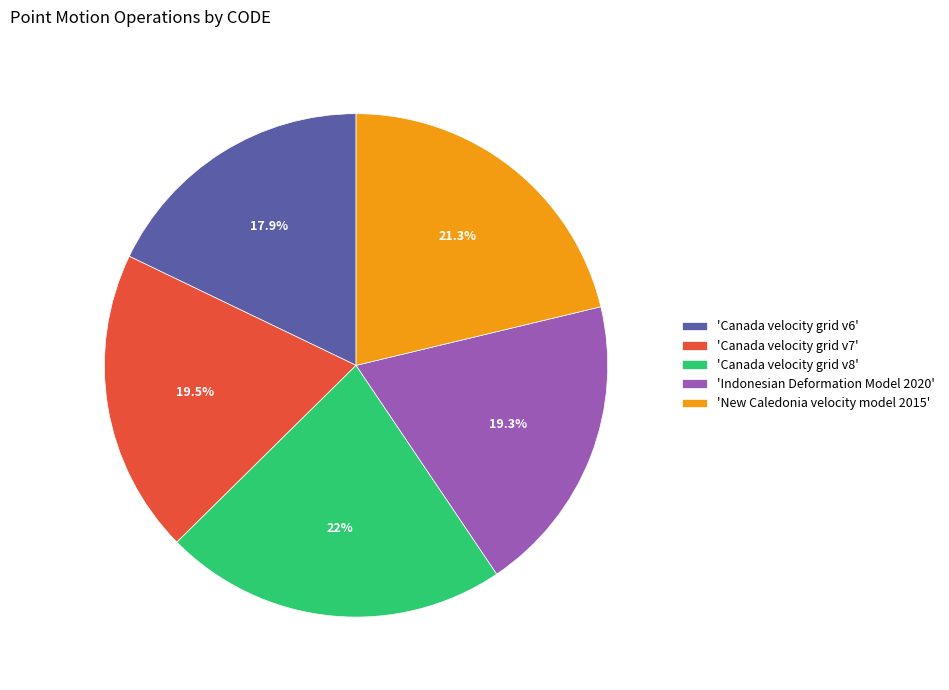

What percentage is NOT represented by 'Indonesian Deformation Model 2020'?

80.7%